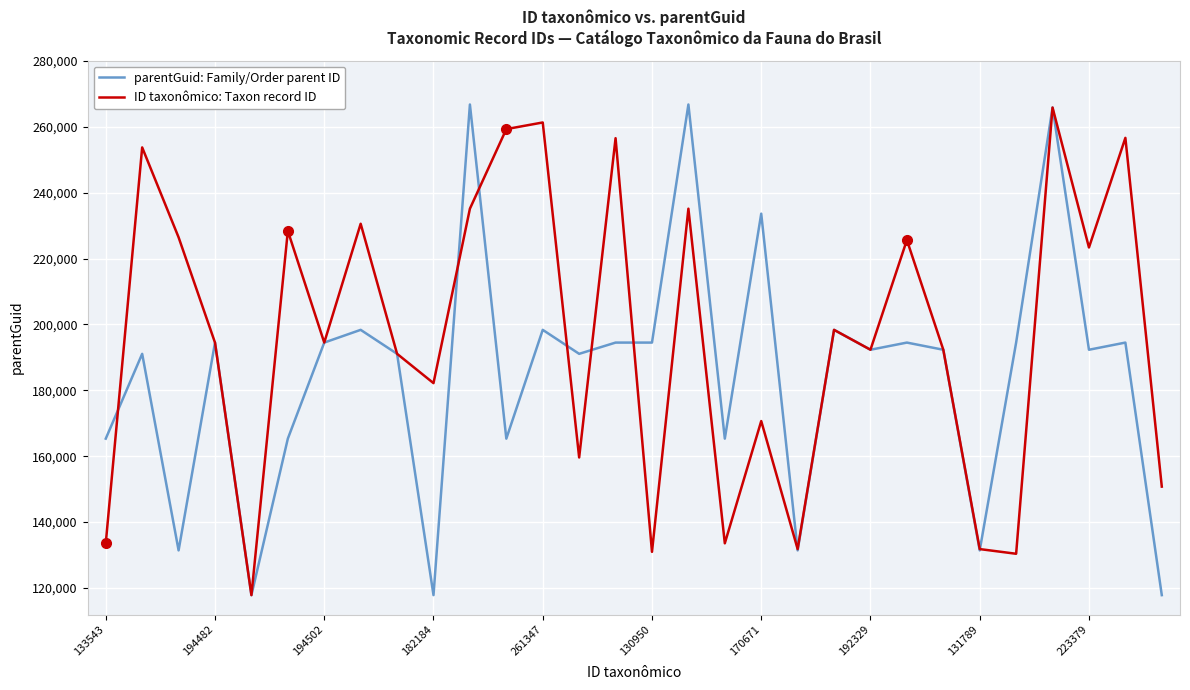

What is the minimum value shown in the chart?

117800